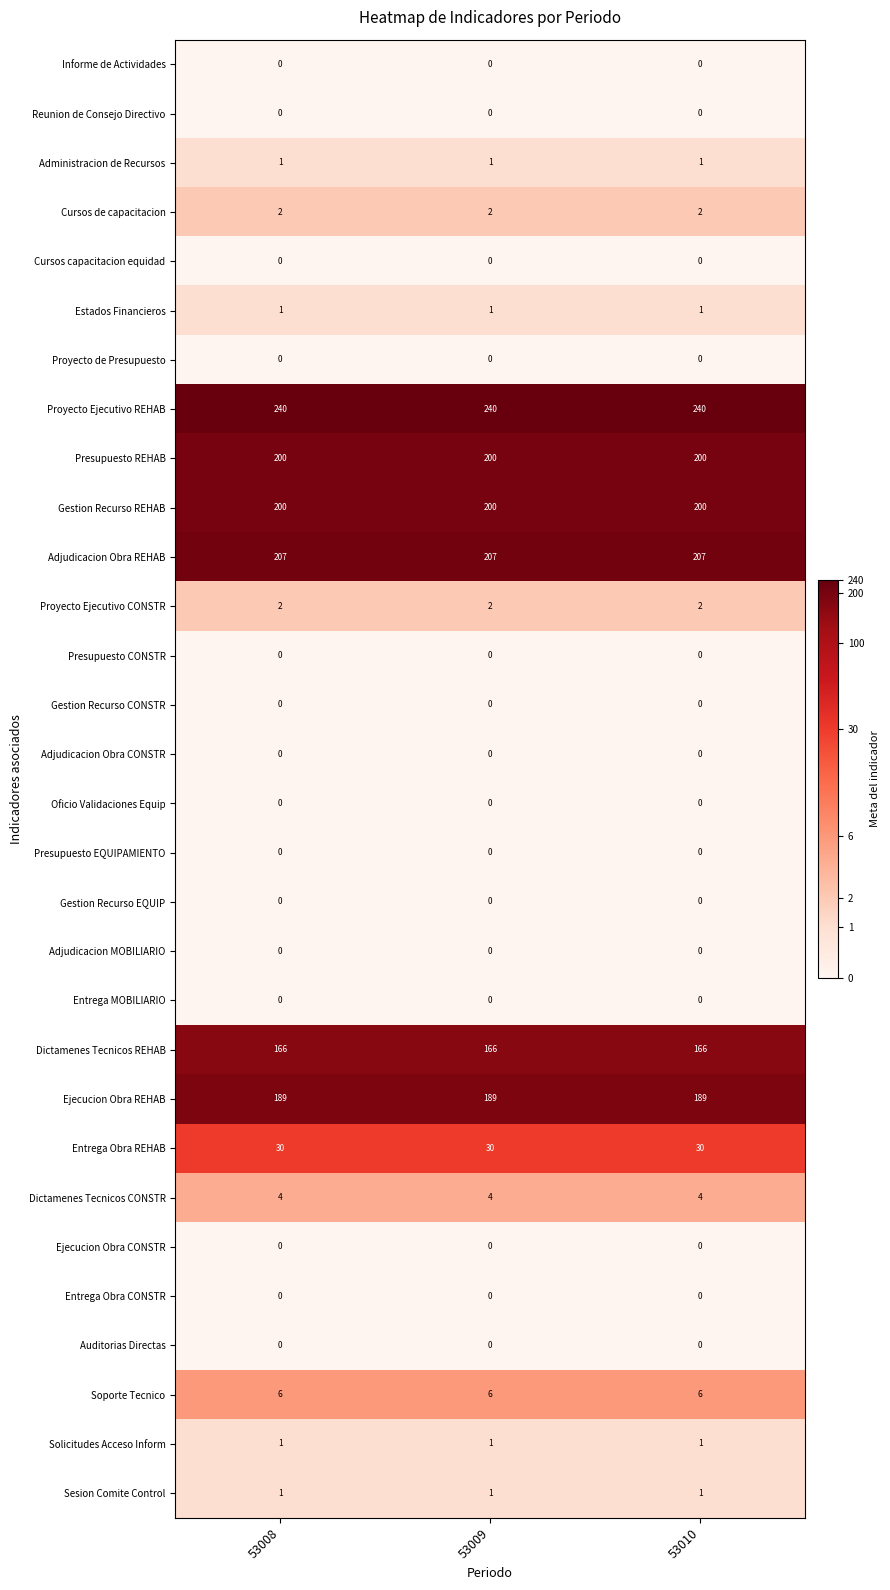

Read the Ejecucion Obra REHAB value at 53009.

189